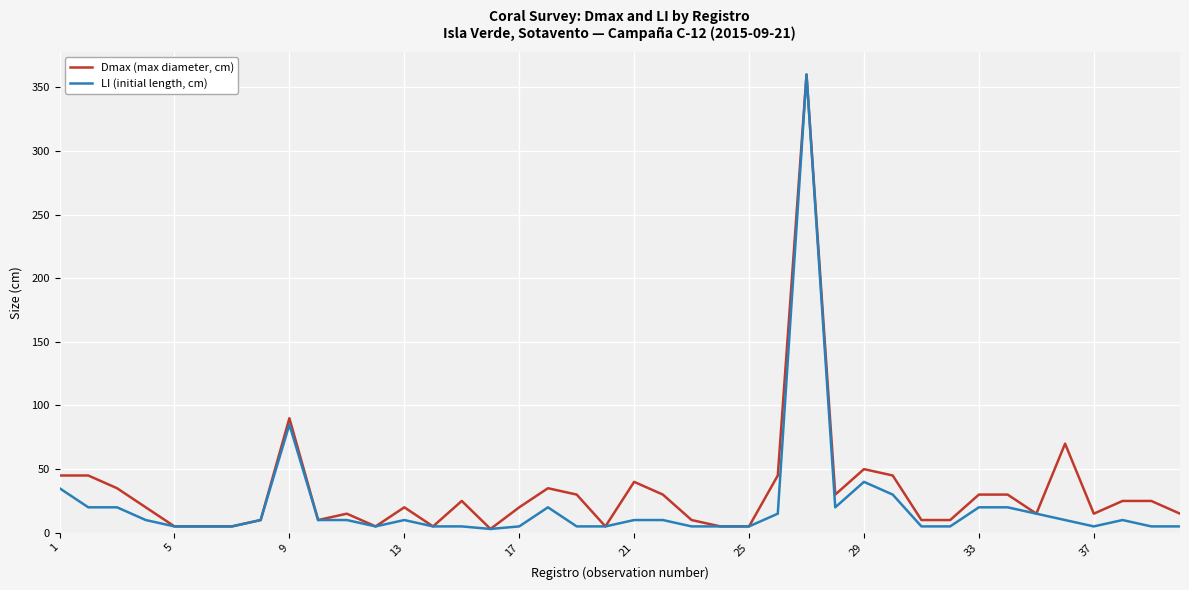

List the series in order of their overall mean, highest first.

Dmax (max diameter, cm), LI (initial length, cm)